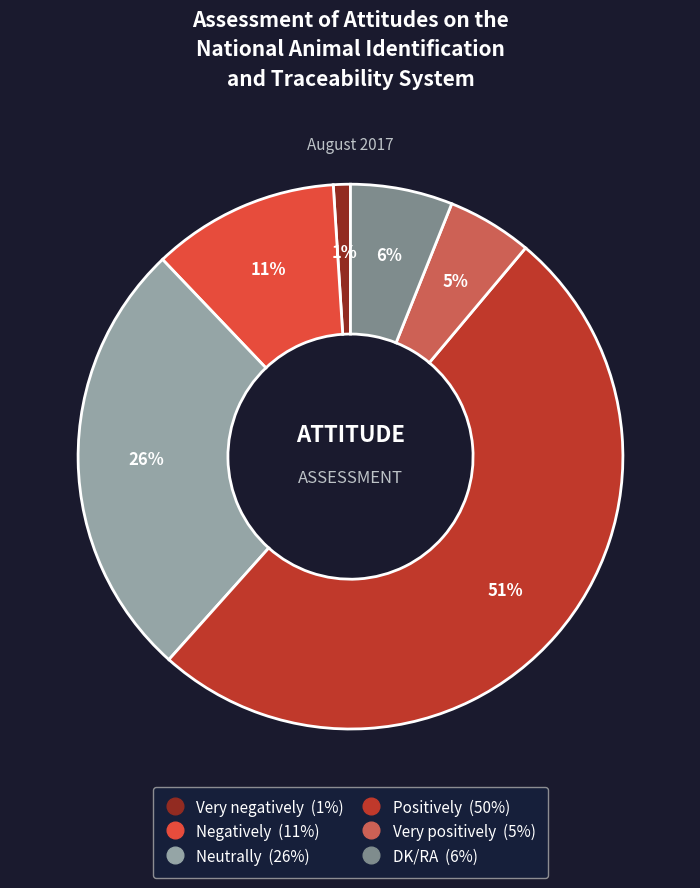

How many segments does this pie chart have?

6